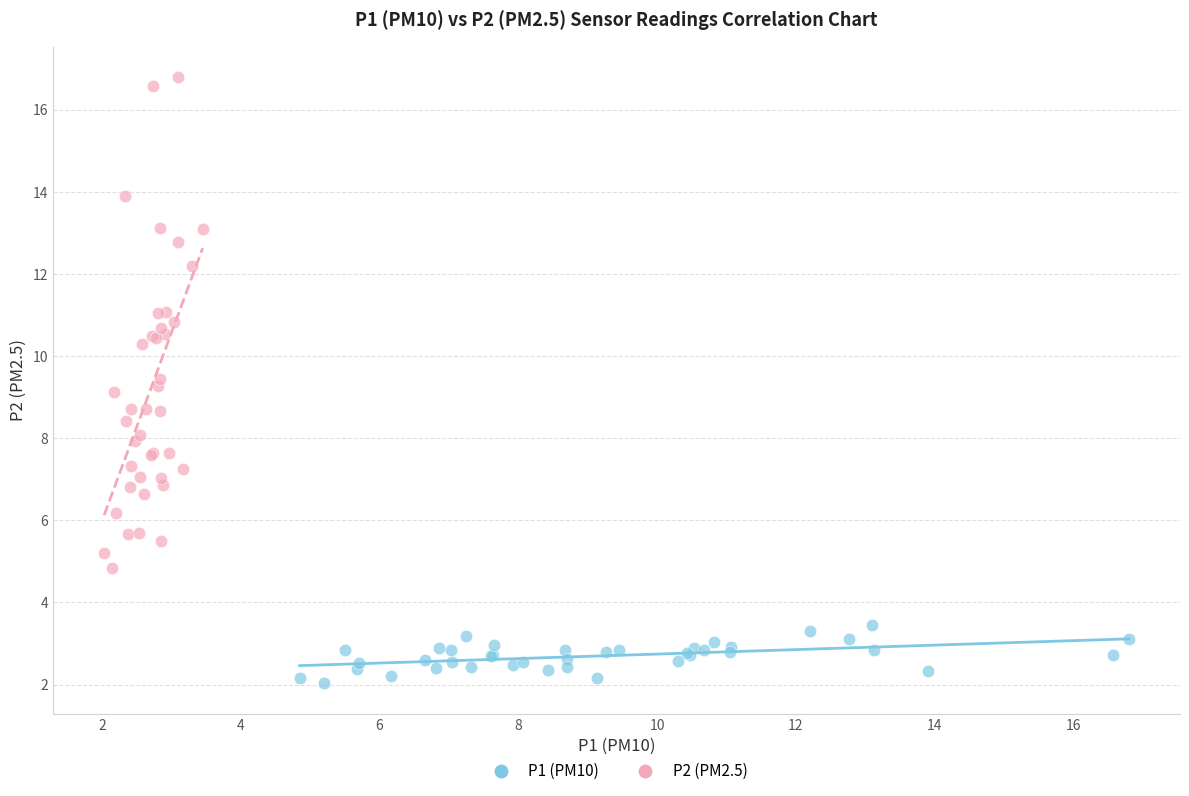

Which series contains the lowest Y value?

P1 (PM10)